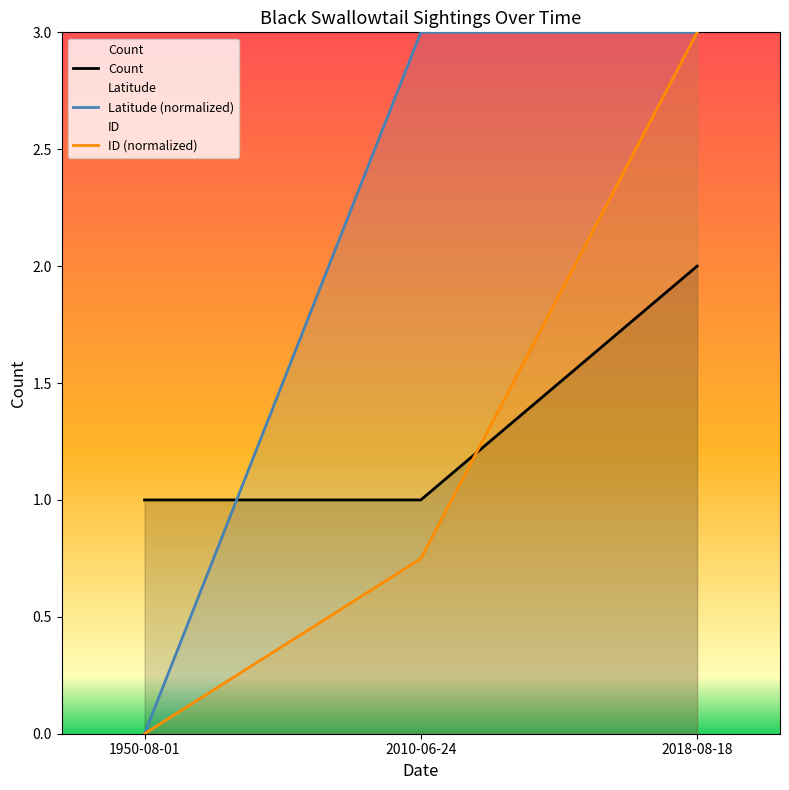

Is it true that the value at 1950-08-01 is 1?

False